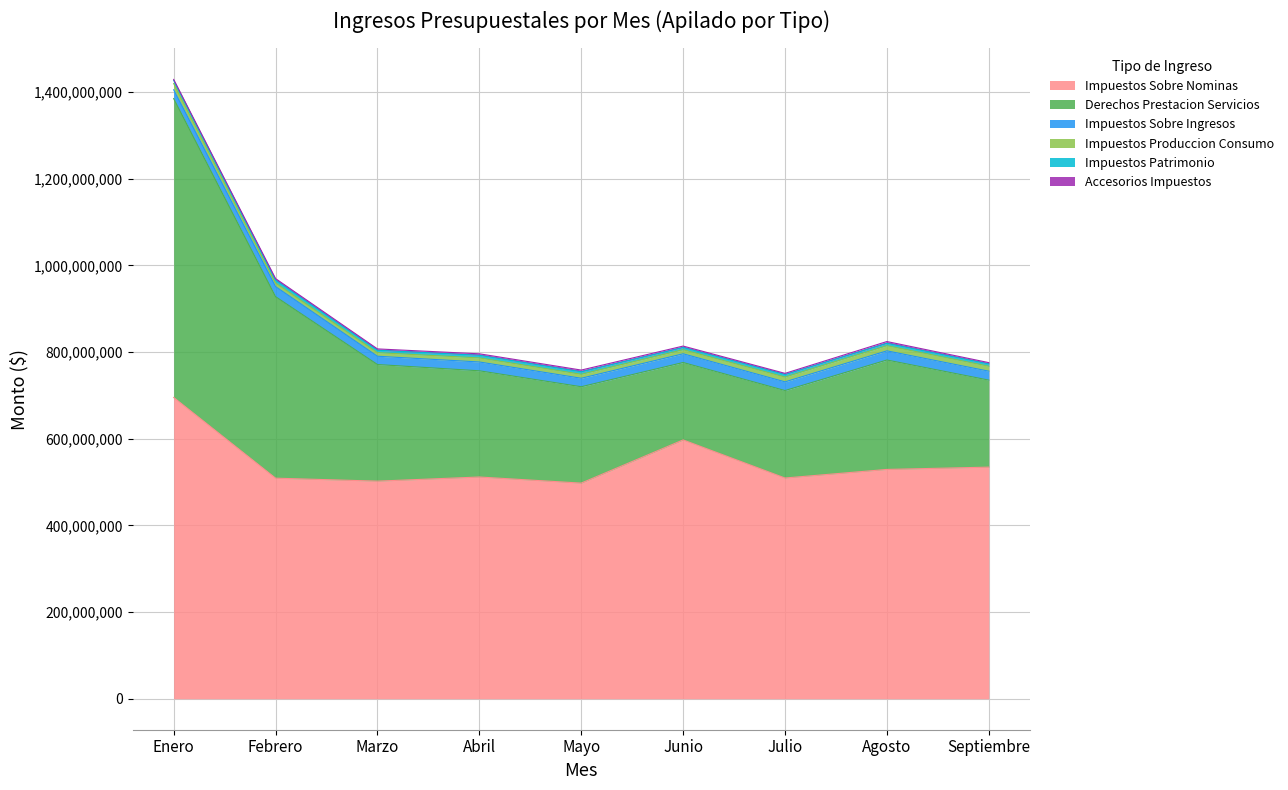

Does the chart have visible grid lines?

Yes